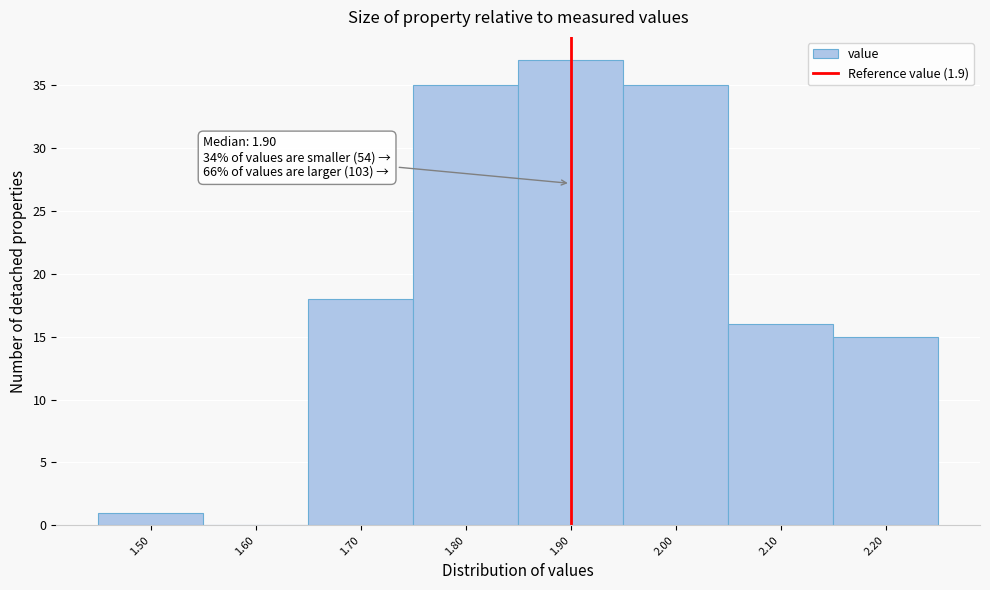

Which range on the x-axis has the tallest bar?

1.85 to 1.95